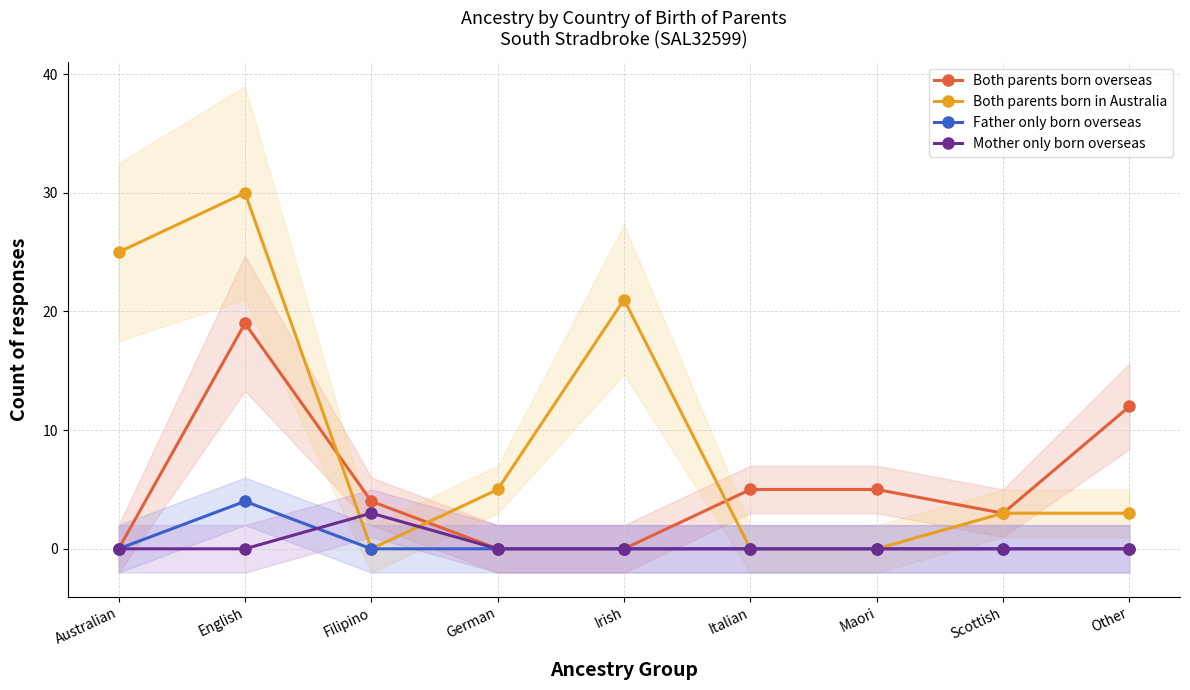

What is the spread (max minus min) of values at Filipino?

4